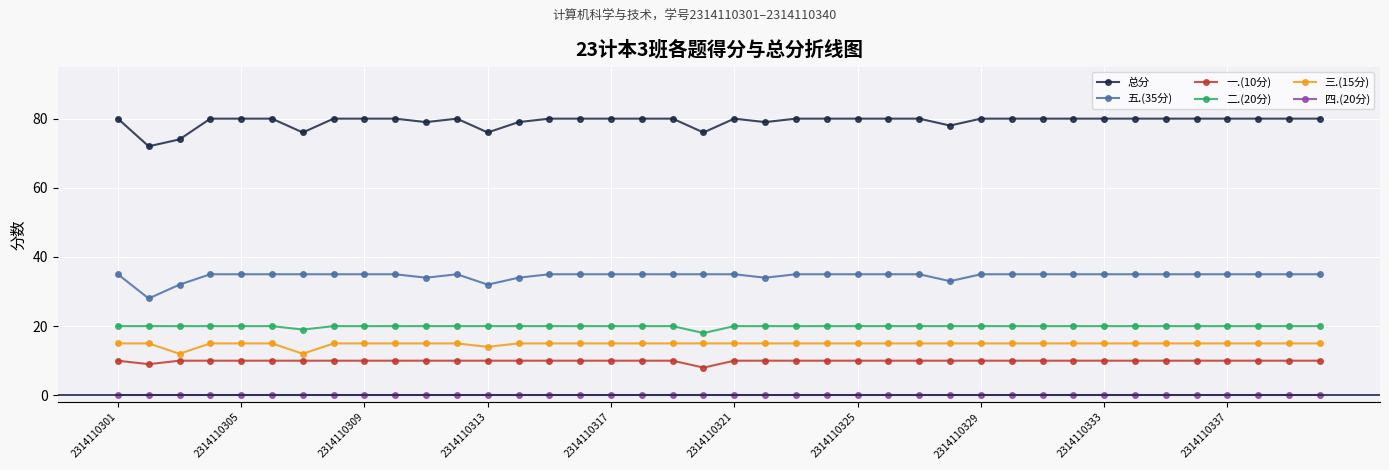

Which series has the largest range (max minus min)?

总分